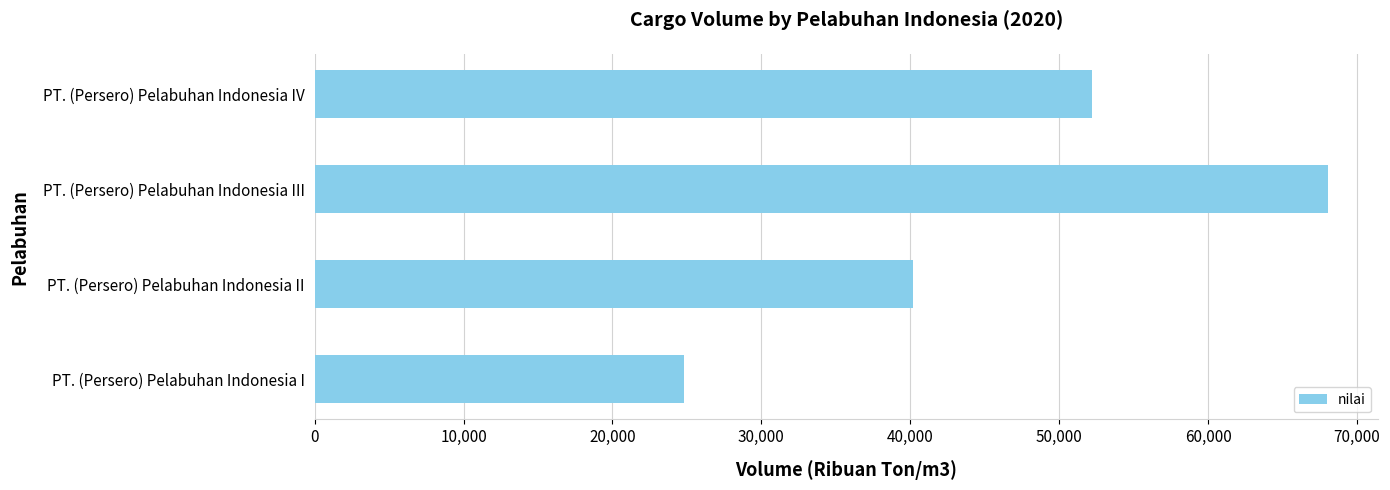

The value at PT. (Persero) Pelabuhan Indonesia II is 21957. True or false?

False